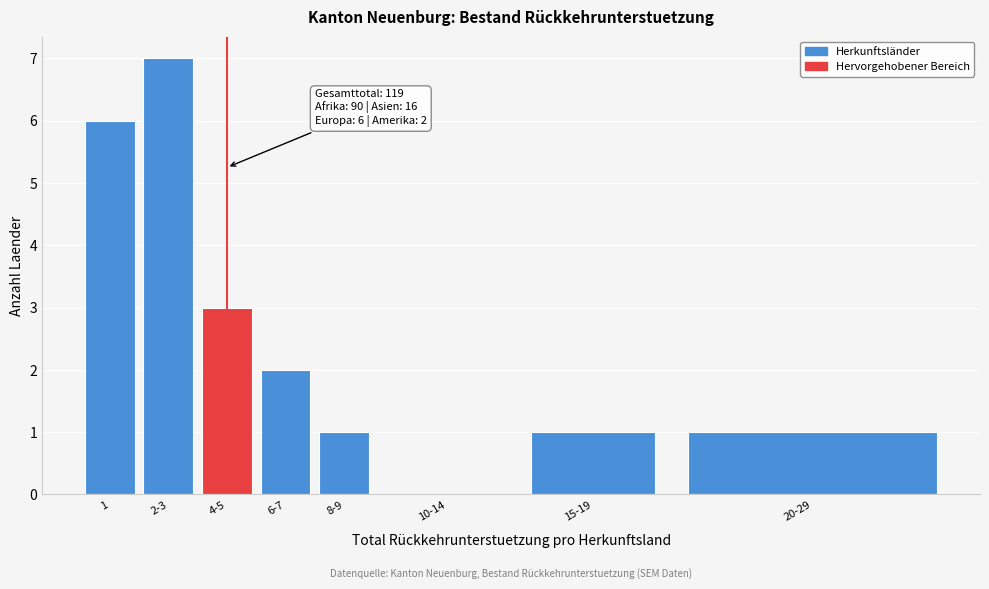

Reading left to right, transcribe all the data shown in this chart.

1=6	2-3=7	4-5=3	6-7=2	8-9=1	10-14=0	15-19=1	20-29=1